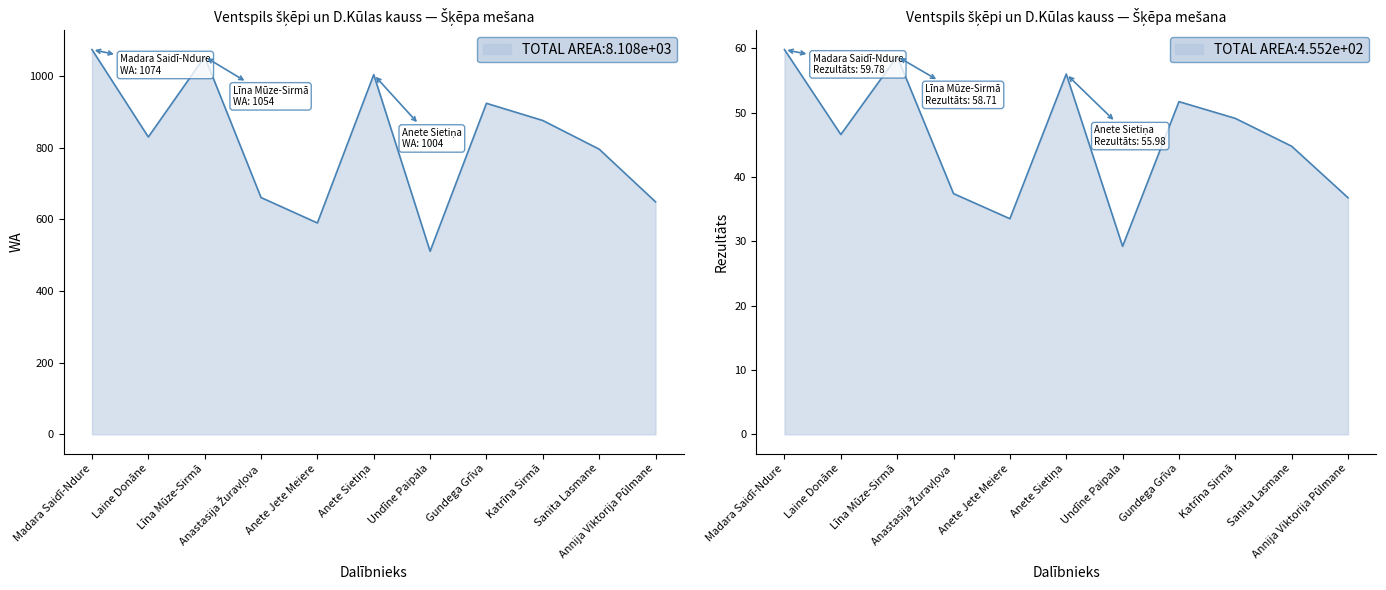

What is the total value across all series at Gundega Grīva?

975.7